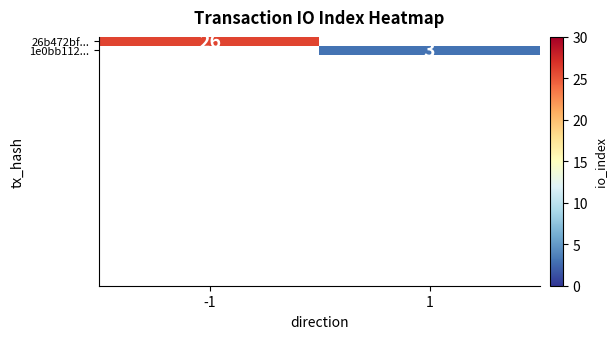

True or false: 1e0bb112... has a value of 3 at 1.

True